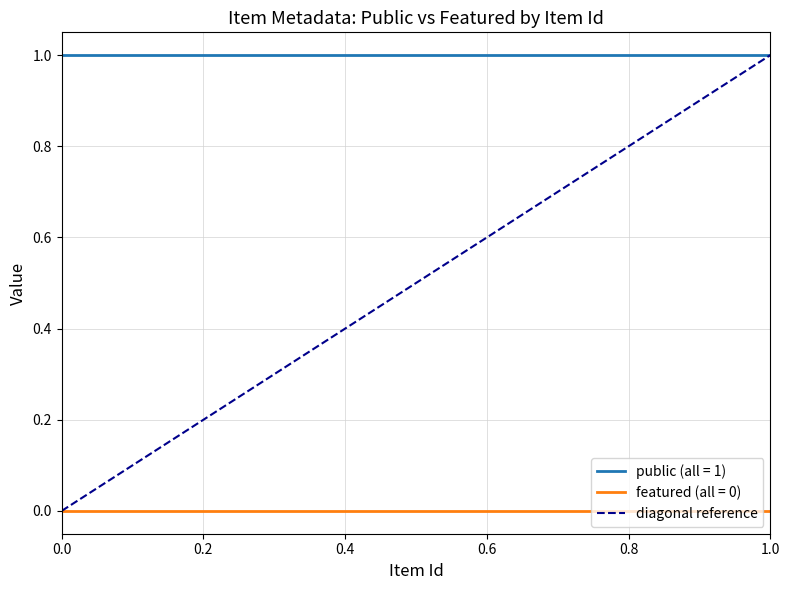

True or false: the data shows 0 at 0.0.

True